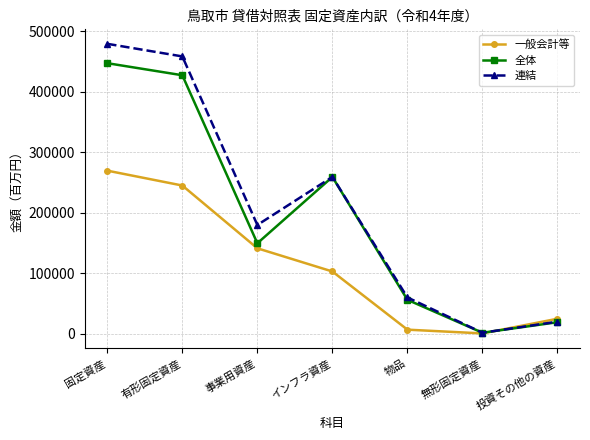

Which series has the largest total across all categories?

連結